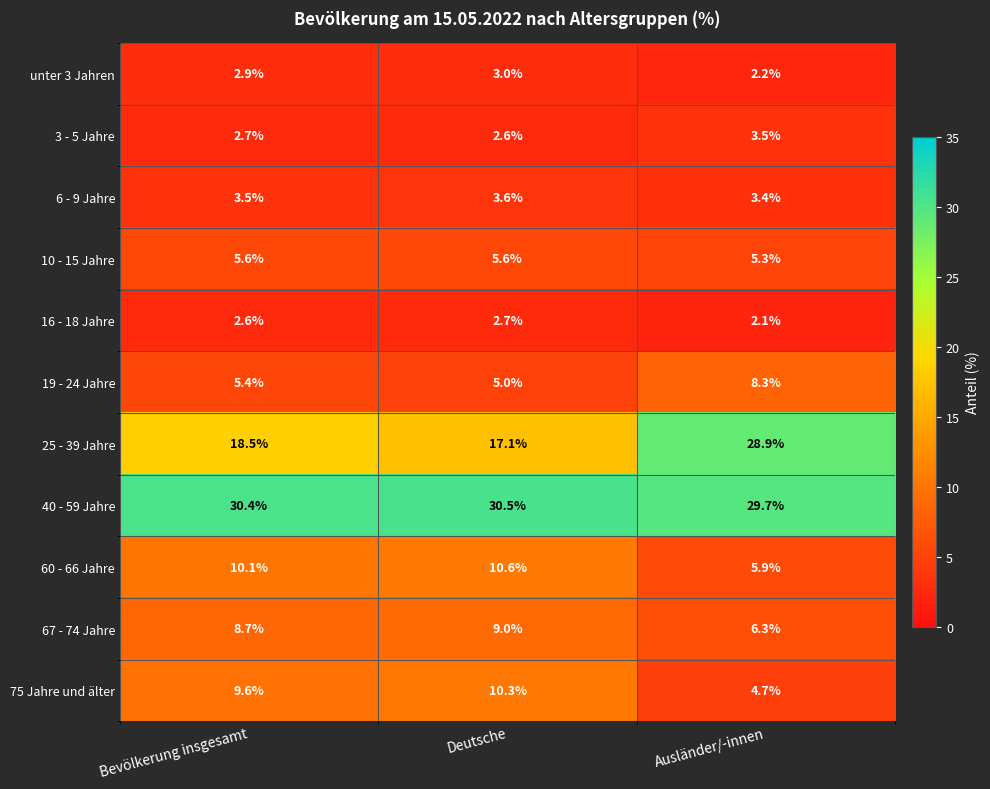

Which series has the largest total across all categories?

40 - 59 Jahre